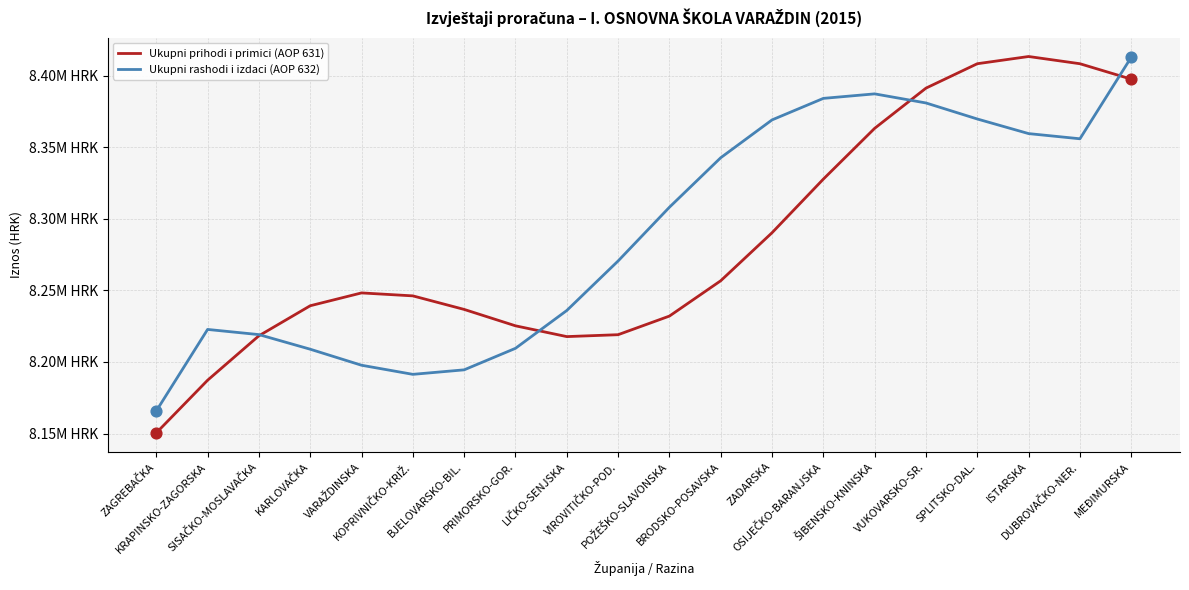

Is the value of Ukupni rashodi i izdaci (AOP 632) at ZADARSKA greater than the value of Ukupni prihodi i primici (AOP 631) at LIČKO-SENJSKA?

Yes